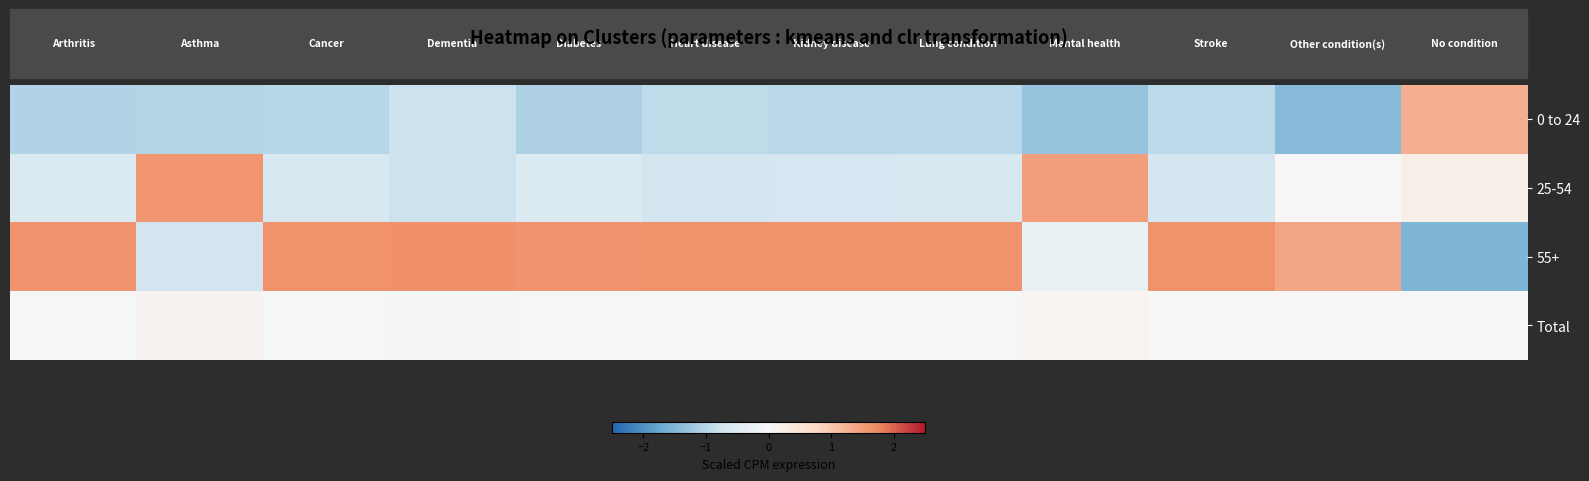

Reading right to left, transcribe all the data shown in this chart.

0 to 24: 1.3	-1.4	-0.9	-1.3	-1.0	-1.0	-0.9	-1.1	-0.8	-1.0	-1.0	-1.1
25-54: 0.2	0.0	-0.7	1.5	-0.6	-0.6	-0.7	-0.5	-0.8	-0.6	1.6	-0.5
55+: -1.5	1.4	1.6	-0.3	1.6	1.6	1.6	1.6	1.6	1.6	-0.7	1.6
Total: 0.0	0.0	-0.0	0.1	-0.0	-0.0	-0.0	-0.0	-0.0	-0.0	0.1	-0.0